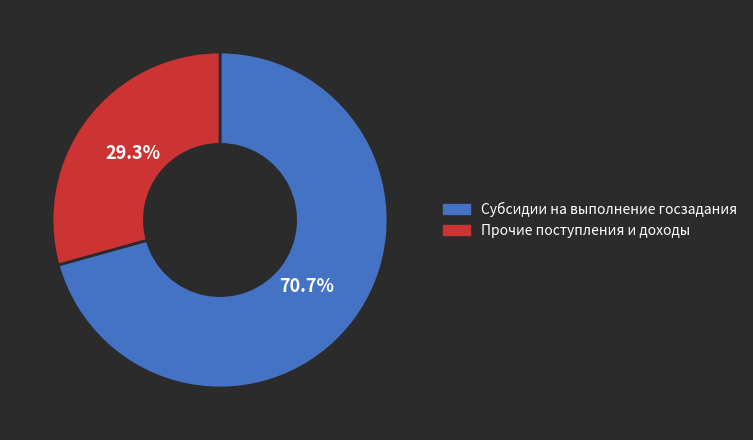

Is there a majority slice in this chart?

Yes